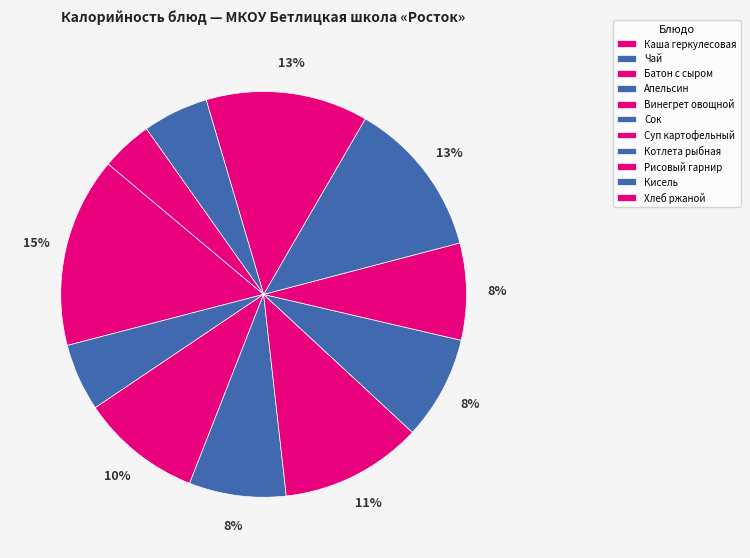

To the nearest percent, what is the average slice percentage?

9%